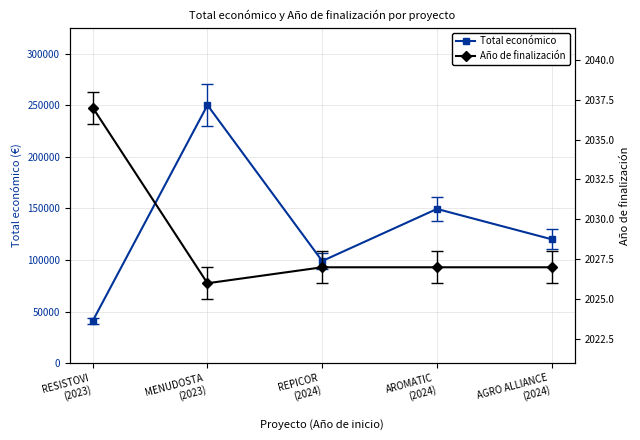

What is the sum of all Año de finalización values?

10144